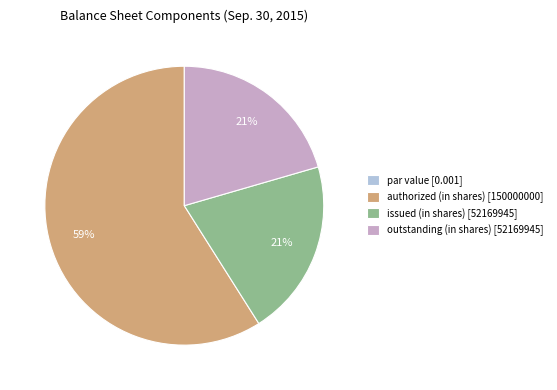

To the nearest percent, what is the difference between the authorized (in shares) [150000000] and issued (in shares) [52169945] slice percentages?

38%